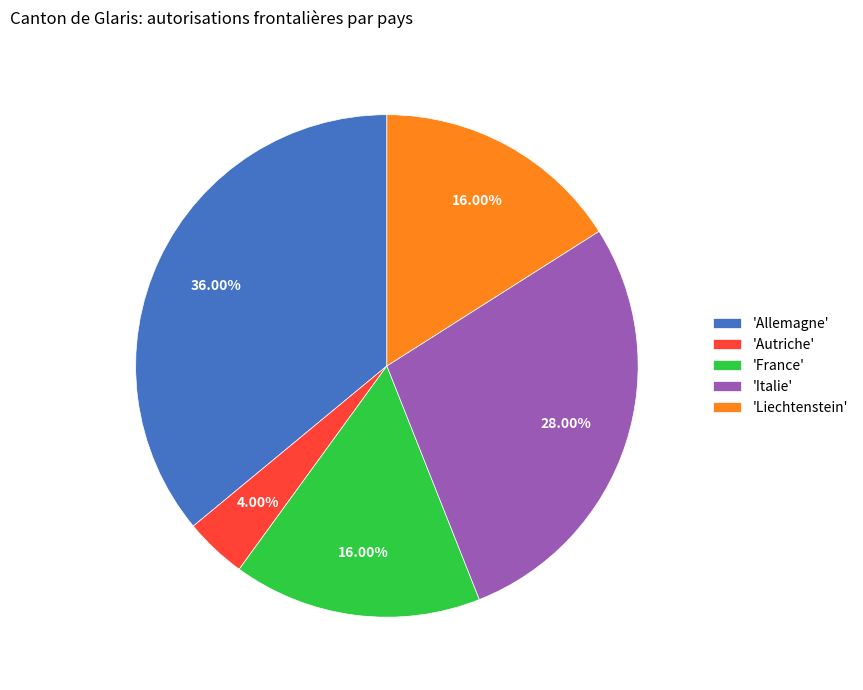

What is the ratio of the value at 'Liechtenstein' to the value at 'Italie'?

0.6